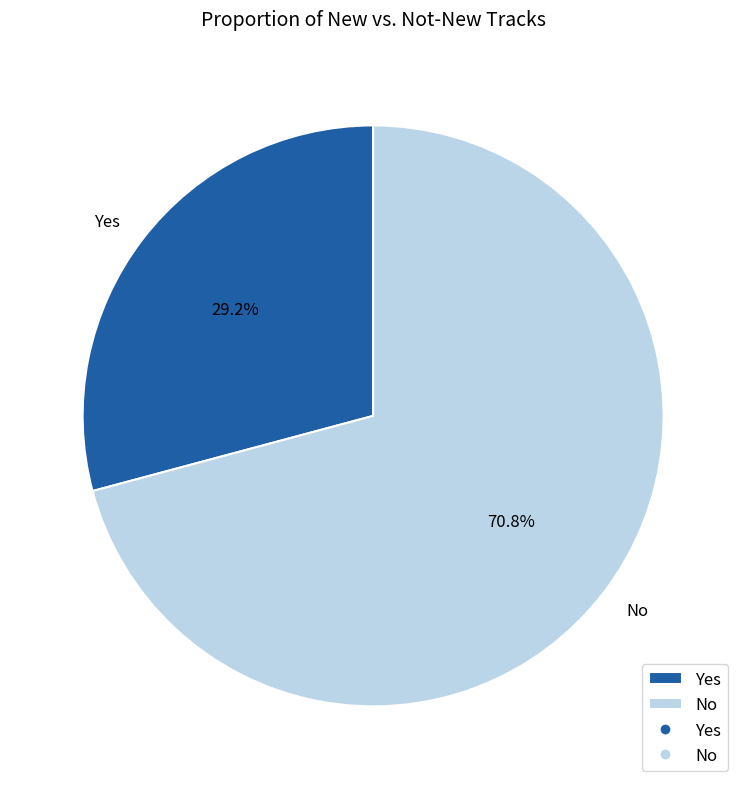

To the nearest percent, what portion does Yes represent?

29%